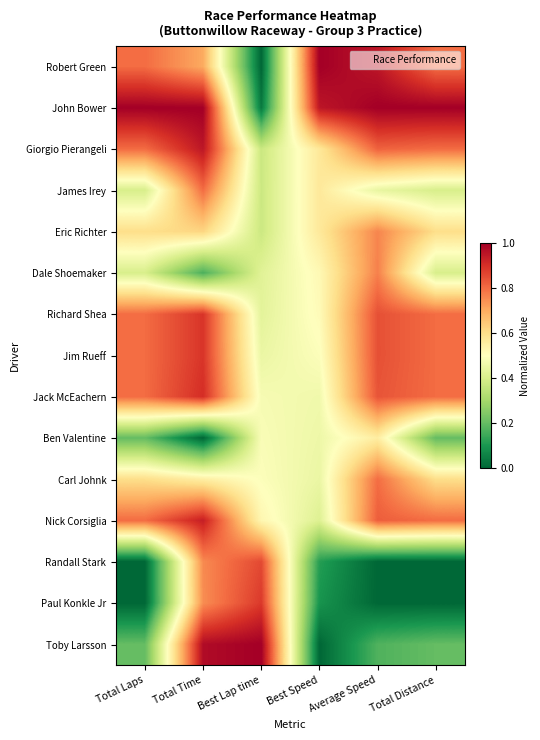

How many data points does each series have?

6